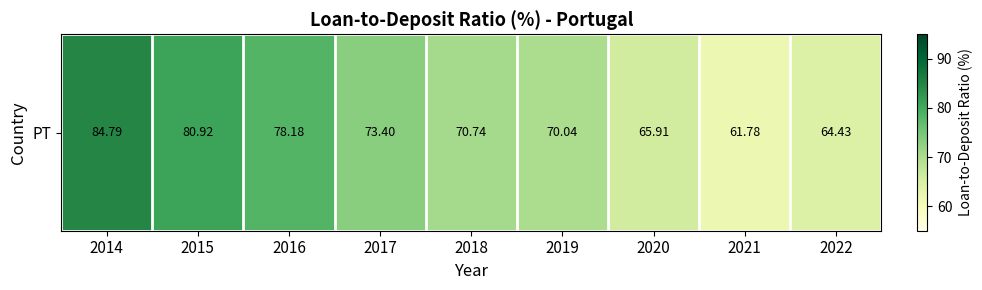

What is the difference between the maximum and minimum values?

23.0